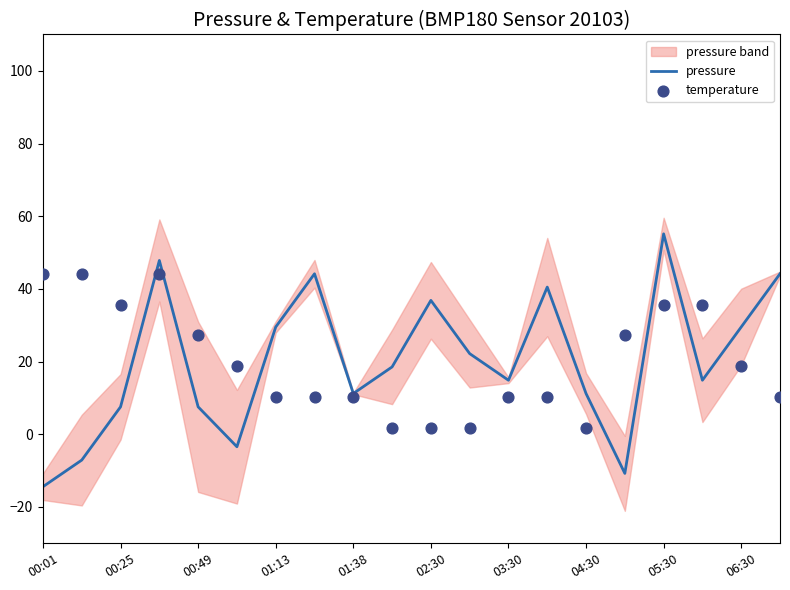

What are all the series names shown in the legend?

pressure, temperature